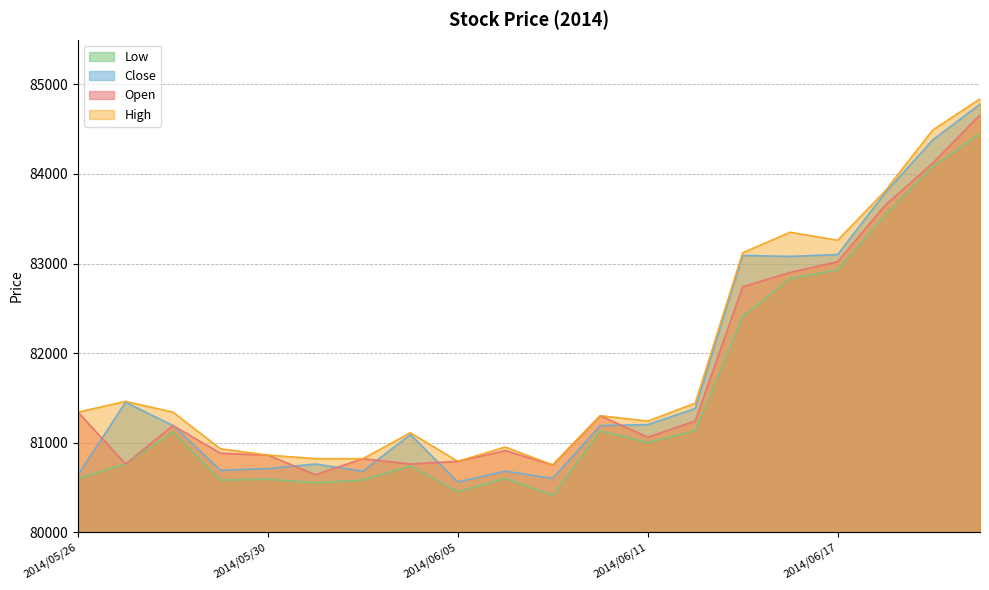

What is the value of the Close point at the 11th from the left?

80600